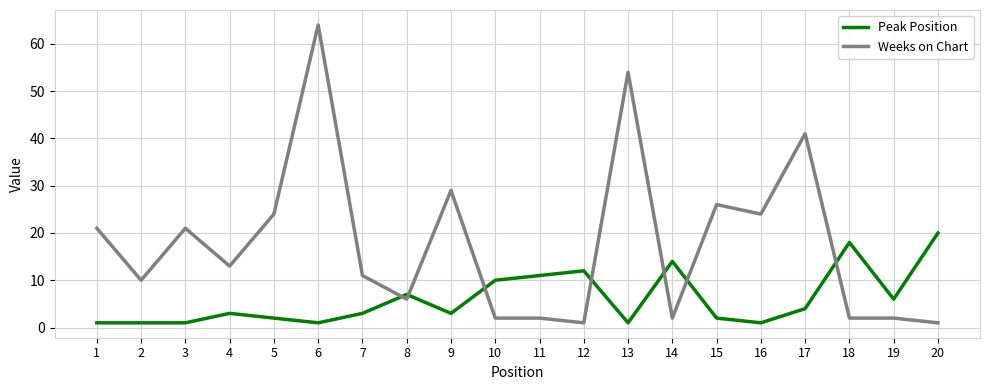

Is it true that Weeks on Chart equals 2 at 11?

True